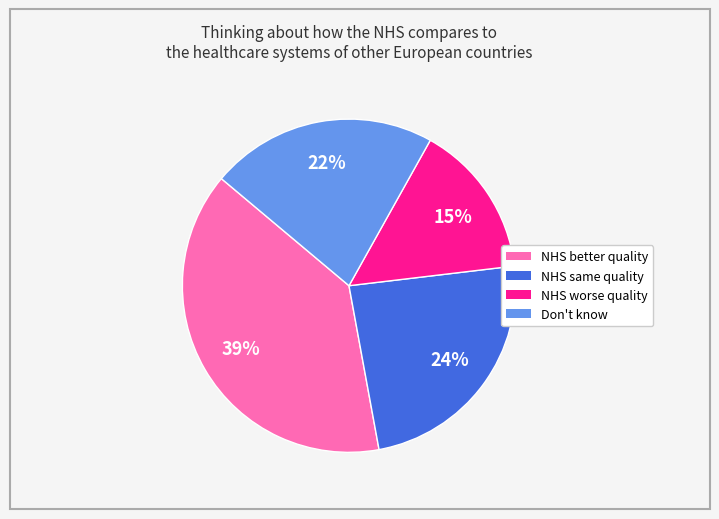

To the nearest percent, what is the difference between the largest and smallest slice percentages?

24%